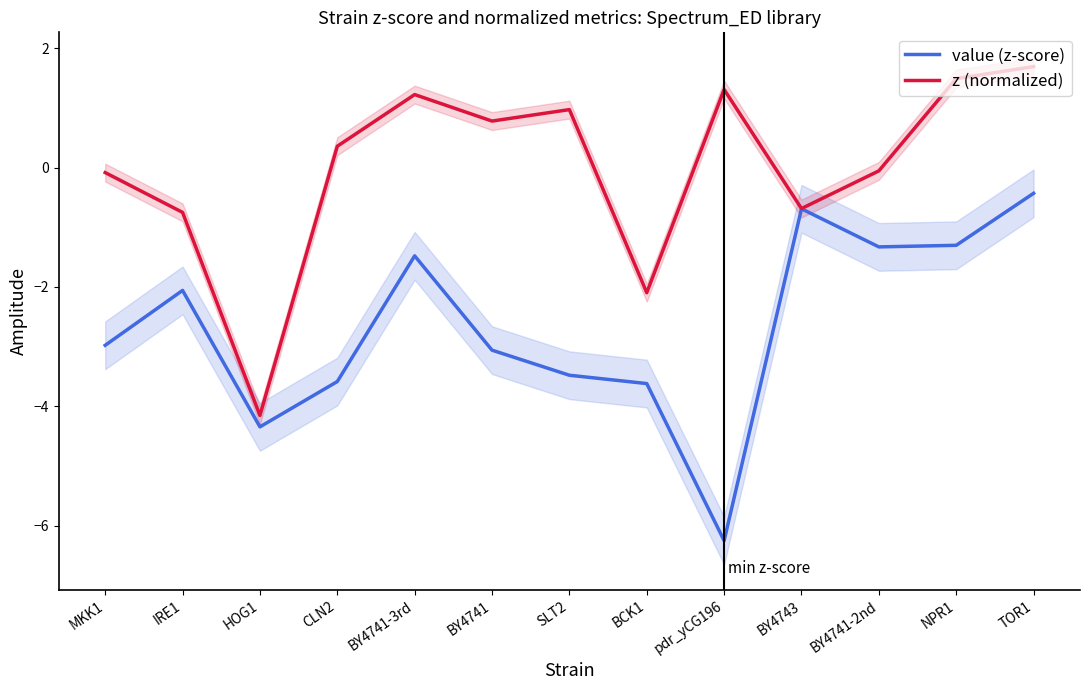

In value (z-score), how many points are higher than both neighbors (excluding endpoints)?

3